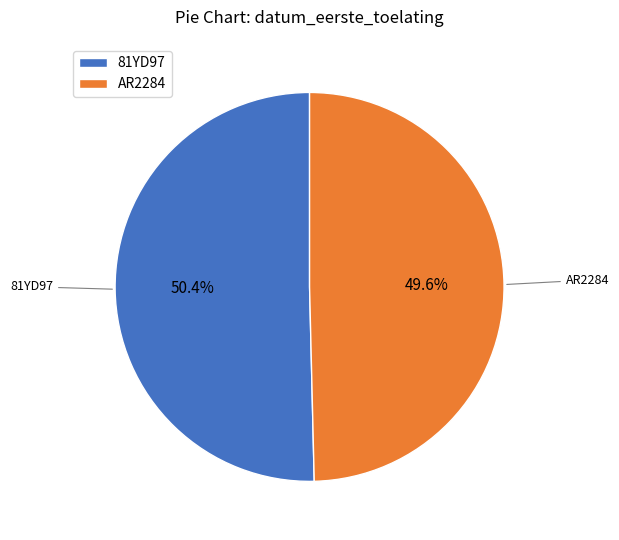

True or false: AR2284 accounts for 50% of the total.

True